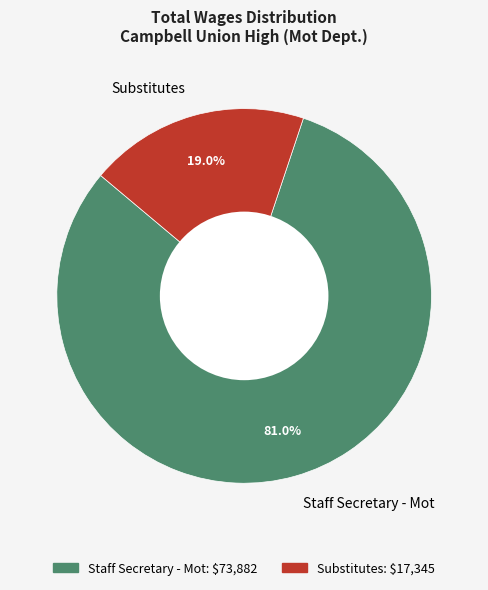

Which category accounts for the majority?

Staff Secretary - Mot